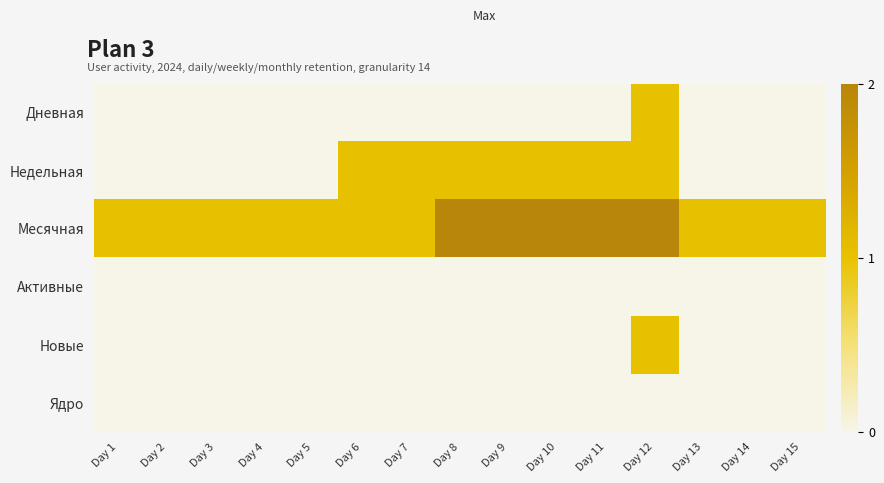

At which category is the sum across all series the highest?

Day 12